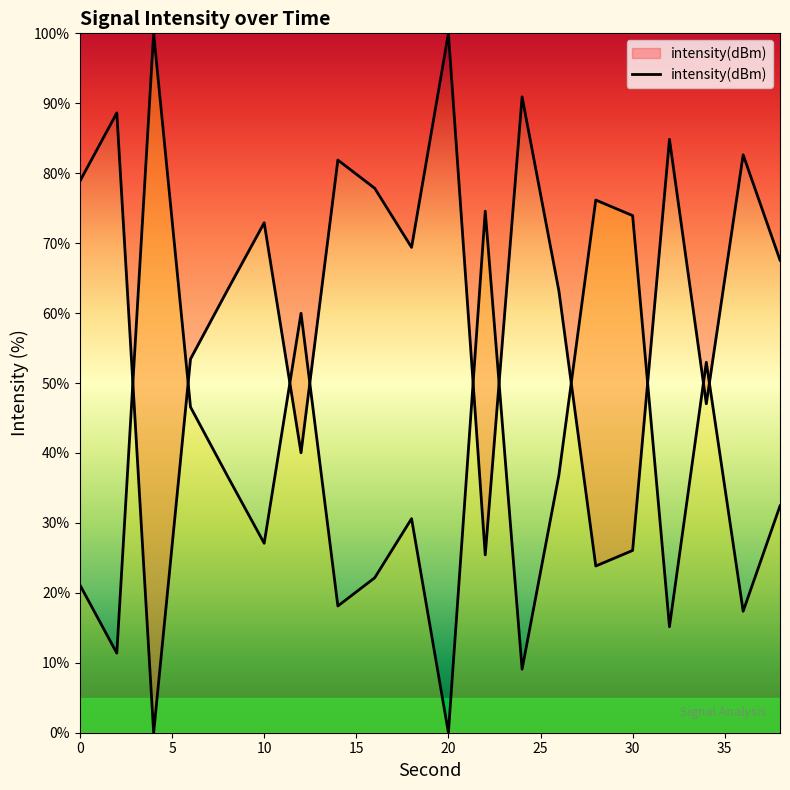

What is the change in value from 22 to 30?

+0.6